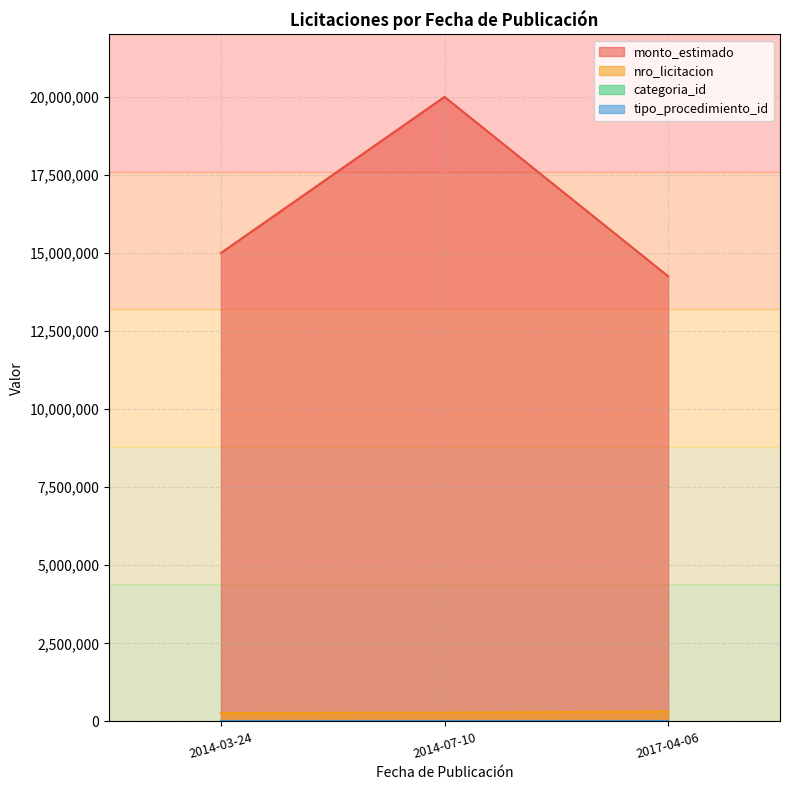

What is the difference between the maximum and minimum values in the categoria_id series?

21